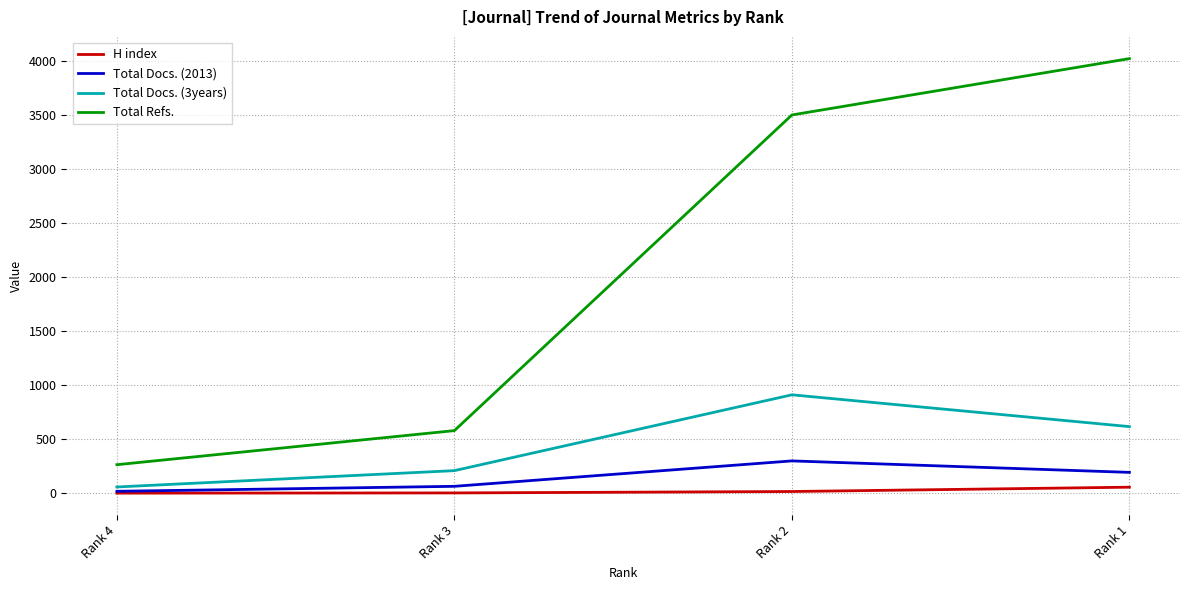

How many lines are shown in the chart?

4